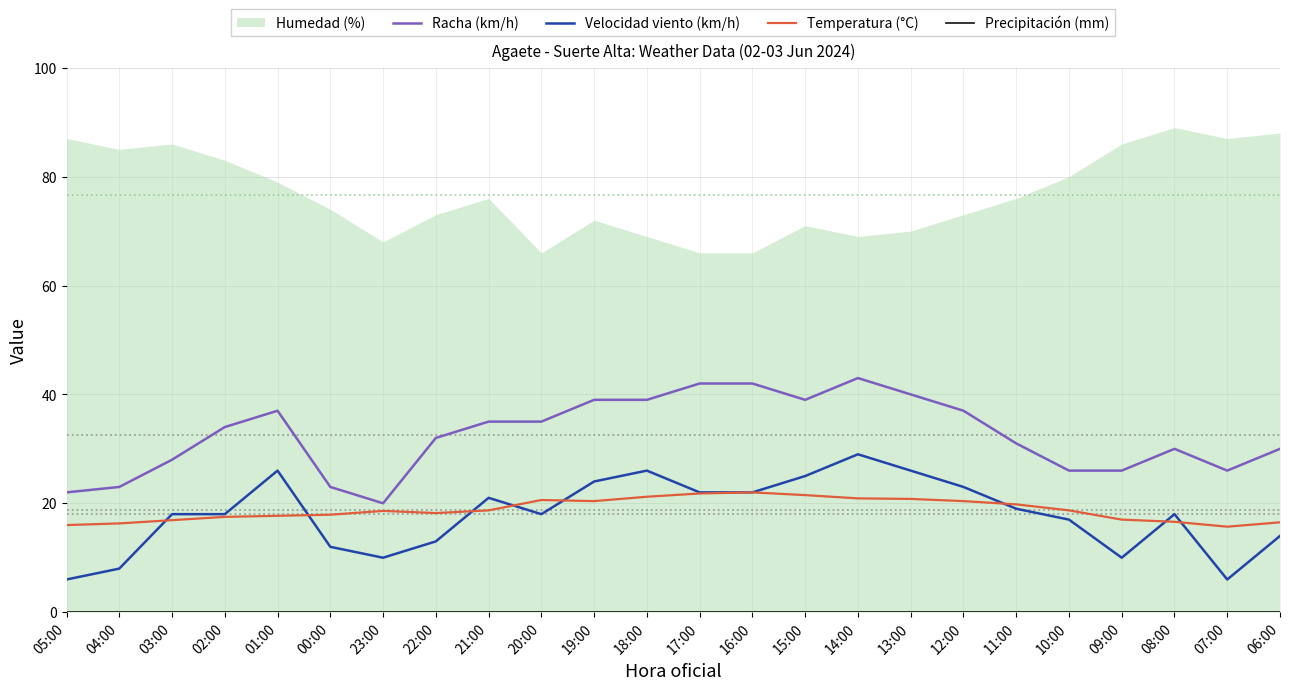

The value of Racha (km/h) at 14:00 is 24.3. True or false?

False